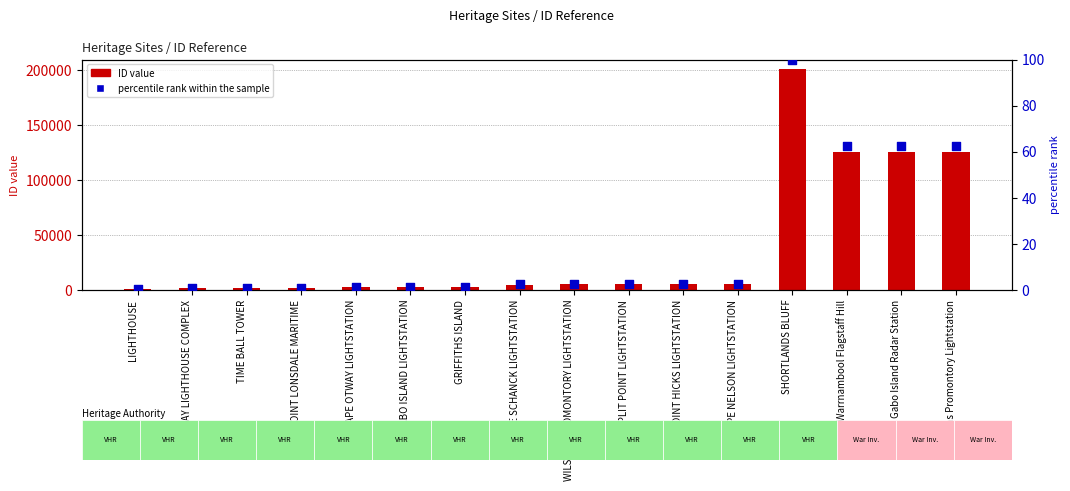

At how many categories does at least one series exceed 137852?

1